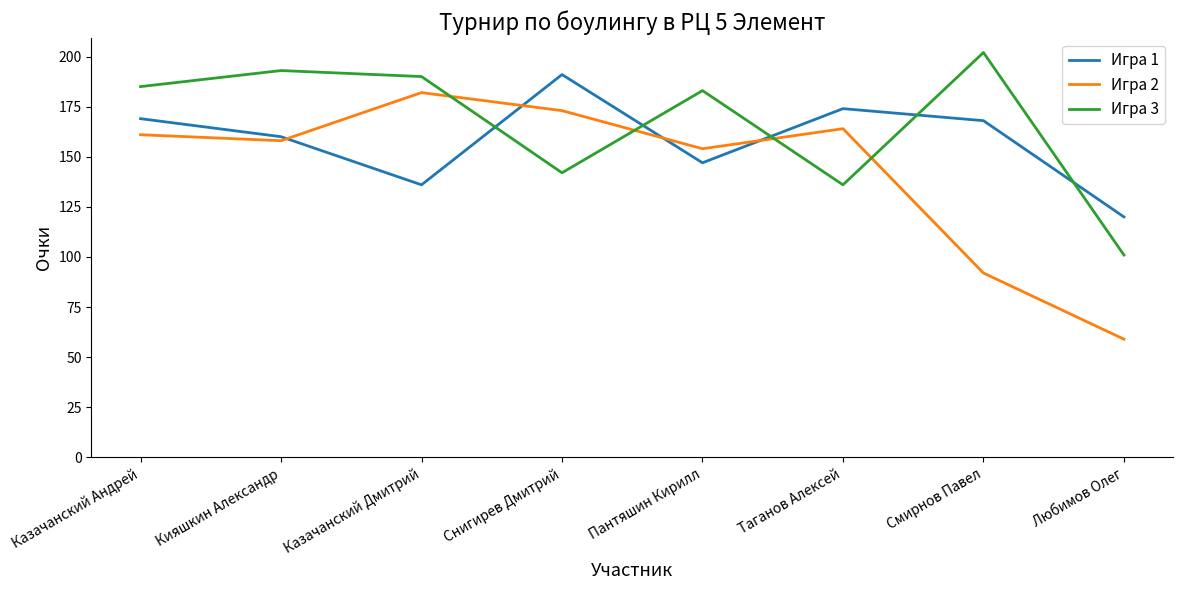

How many intersections are there between Игра 3 and Игра 1?

5